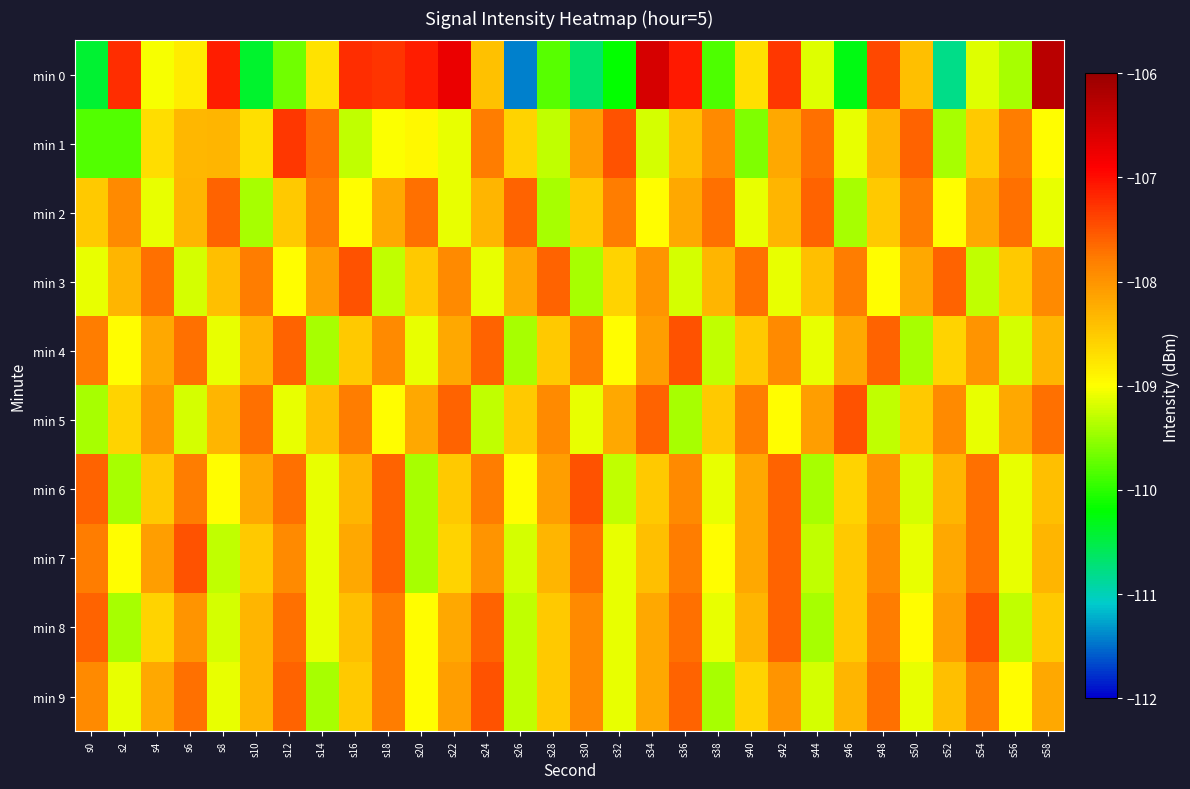

Reading left to right, extract all data points from this chart.

min 0: s0=-110.4	s2=-107.2	s4=-109.0	s6=-108.8	s8=-107.1	s10=-110.4	s12=-109.7	s14=-108.7	s16=-107.2	s18=-107.3	s20=-107.1	s22=-106.7	s24=-108.4	s26=-111.4	s28=-109.8	s30=-110.7	s32=-110.2	s34=-106.5	s36=-107.1	s38=-109.8	s40=-108.7	s42=-107.3	s44=-109.1	s46=-110.3	s48=-107.4	s50=-108.4	s52=-110.8	s54=-109.1	s56=-109.4	s58=-106.3
min 1: s0=-109.8	s2=-109.8	s4=-108.7	s6=-108.3	s8=-108.3	s10=-108.7	s12=-107.3	s14=-107.7	s16=-109.3	s18=-109.0	s20=-109.0	s22=-109.1	s24=-107.8	s26=-108.6	s28=-109.3	s30=-108.1	s32=-107.5	s34=-109.2	s36=-108.4	s38=-107.9	s40=-109.6	s42=-108.2	s44=-107.7	s46=-109.1	s48=-108.3	s50=-107.6	s52=-109.4	s54=-108.5	s56=-107.8	s58=-109.0
min 2: s0=-108.5	s2=-107.9	s4=-109.1	s6=-108.3	s8=-107.6	s10=-109.4	s12=-108.5	s14=-107.8	s16=-109.0	s18=-108.2	s20=-107.7	s22=-109.1	s24=-108.3	s26=-107.6	s28=-109.4	s30=-108.5	s32=-107.8	s34=-109.0	s36=-108.2	s38=-107.7	s40=-109.1	s42=-108.3	s44=-107.6	s46=-109.4	s48=-108.5	s50=-107.8	s52=-109.0	s54=-108.2	s56=-107.7	s58=-109.1
min 3: s0=-109.1	s2=-108.3	s4=-107.7	s6=-109.2	s8=-108.4	s10=-107.8	s12=-109.0	s14=-108.1	s16=-107.5	s18=-109.3	s20=-108.5	s22=-107.9	s24=-109.1	s26=-108.2	s28=-107.6	s30=-109.4	s32=-108.6	s34=-108.0	s36=-109.2	s38=-108.3	s40=-107.7	s42=-109.1	s44=-108.4	s46=-107.8	s48=-109.0	s50=-108.2	s52=-107.6	s54=-109.3	s56=-108.5	s58=-107.9
min 4: s0=-107.8	s2=-109.0	s4=-108.2	s6=-107.7	s8=-109.1	s10=-108.3	s12=-107.6	s14=-109.4	s16=-108.5	s18=-107.9	s20=-109.1	s22=-108.2	s24=-107.6	s26=-109.4	s28=-108.5	s30=-107.8	s32=-109.0	s34=-108.1	s36=-107.5	s38=-109.3	s40=-108.5	s42=-107.9	s44=-109.1	s46=-108.2	s48=-107.6	s50=-109.4	s52=-108.6	s54=-108.0	s56=-109.2	s58=-108.3
min 5: s0=-109.4	s2=-108.6	s4=-108.0	s6=-109.2	s8=-108.3	s10=-107.7	s12=-109.1	s14=-108.4	s16=-107.8	s18=-109.0	s20=-108.2	s22=-107.6	s24=-109.3	s26=-108.5	s28=-107.9	s30=-109.1	s32=-108.2	s34=-107.6	s36=-109.4	s38=-108.5	s40=-107.8	s42=-109.0	s44=-108.1	s46=-107.5	s48=-109.3	s50=-108.5	s52=-107.9	s54=-109.1	s56=-108.2	s58=-107.7
min 6: s0=-107.6	s2=-109.4	s4=-108.5	s6=-107.8	s8=-109.0	s10=-108.2	s12=-107.7	s14=-109.1	s16=-108.3	s18=-107.6	s20=-109.4	s22=-108.5	s24=-107.8	s26=-109.0	s28=-108.1	s30=-107.5	s32=-109.3	s34=-108.5	s36=-107.9	s38=-109.1	s40=-108.2	s42=-107.6	s44=-109.4	s46=-108.6	s48=-108.0	s50=-109.2	s52=-108.3	s54=-107.7	s56=-109.1	s58=-108.4
min 7: s0=-107.8	s2=-109.0	s4=-108.1	s6=-107.5	s8=-109.3	s10=-108.5	s12=-107.9	s14=-109.1	s16=-108.2	s18=-107.6	s20=-109.4	s22=-108.6	s24=-108.0	s26=-109.2	s28=-108.3	s30=-107.7	s32=-109.1	s34=-108.4	s36=-107.8	s38=-109.0	s40=-108.2	s42=-107.6	s44=-109.3	s46=-108.5	s48=-107.9	s50=-109.1	s52=-108.2	s54=-107.7	s56=-109.1	s58=-108.3
min 8: s0=-107.6	s2=-109.4	s4=-108.6	s6=-108.0	s8=-109.2	s10=-108.3	s12=-107.7	s14=-109.1	s16=-108.4	s18=-107.8	s20=-109.0	s22=-108.2	s24=-107.6	s26=-109.3	s28=-108.5	s30=-107.9	s32=-109.1	s34=-108.2	s36=-107.7	s38=-109.1	s40=-108.3	s42=-107.6	s44=-109.4	s46=-108.5	s48=-107.8	s50=-109.0	s52=-108.1	s54=-107.5	s56=-109.3	s58=-108.5
min 9: s0=-107.9	s2=-109.1	s4=-108.2	s6=-107.7	s8=-109.1	s10=-108.3	s12=-107.6	s14=-109.4	s16=-108.5	s18=-107.8	s20=-109.0	s22=-108.1	s24=-107.5	s26=-109.3	s28=-108.5	s30=-107.9	s32=-109.1	s34=-108.2	s36=-107.6	s38=-109.4	s40=-108.6	s42=-108.0	s44=-109.2	s46=-108.3	s48=-107.7	s50=-109.1	s52=-108.4	s54=-107.8	s56=-109.0	s58=-108.2